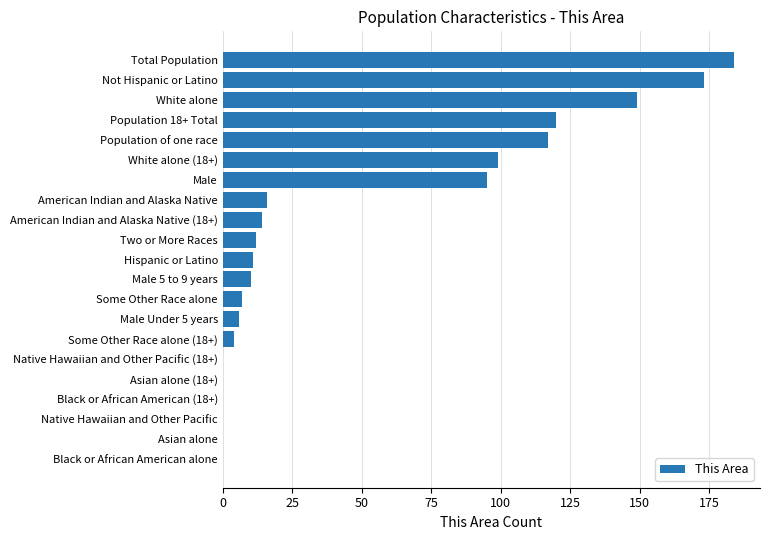

What is the sum of all values?

1017